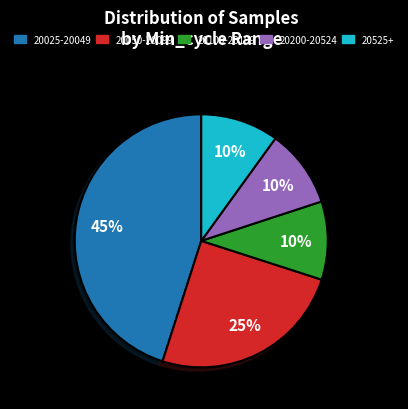

To the nearest percent, what is the difference between the largest and smallest slice percentages?

35%